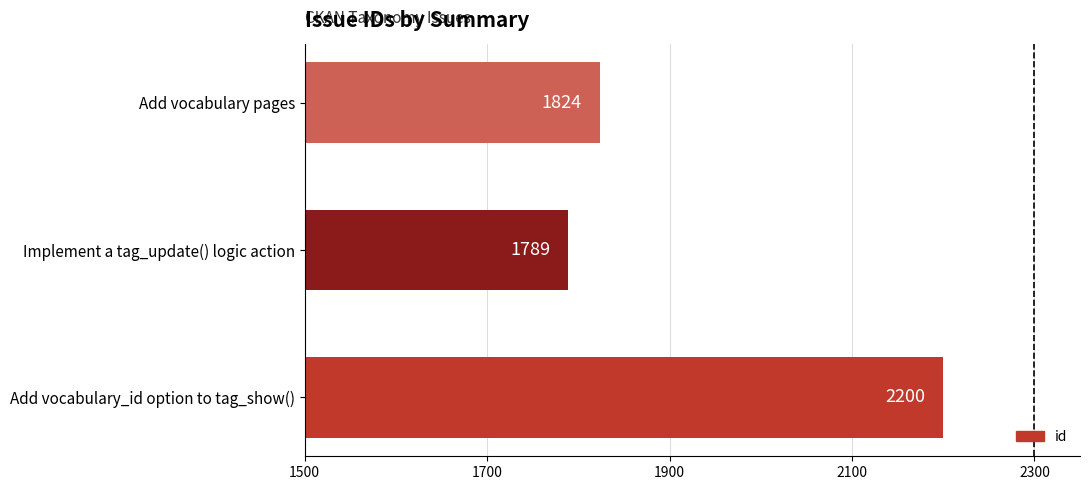

Which label corresponds to the smallest value in the chart?

Implement a tag_update() logic action